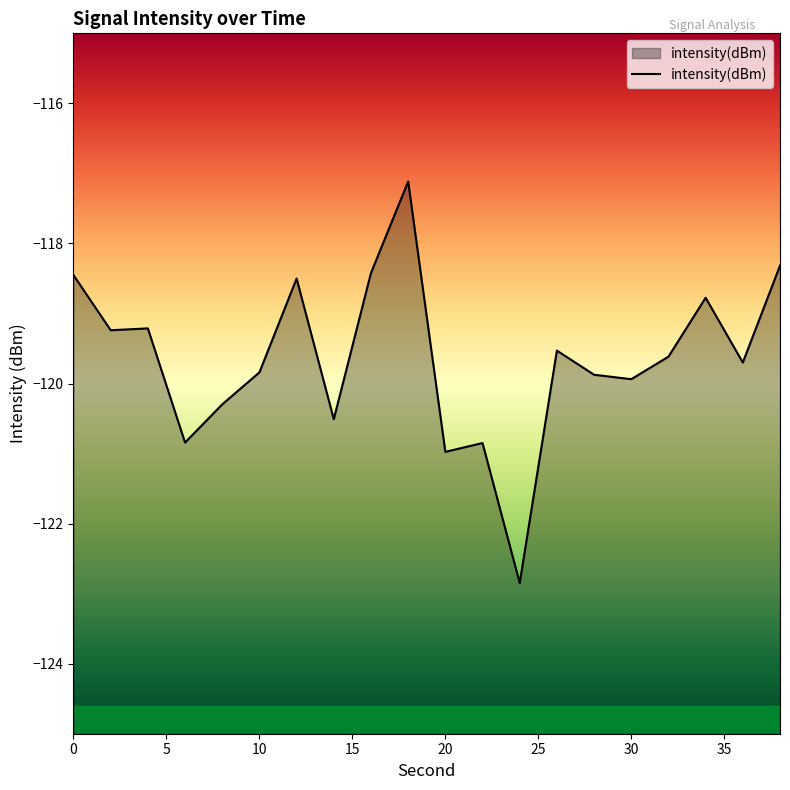

How many interior local peaks (higher than both neighbors) does the data have?

6